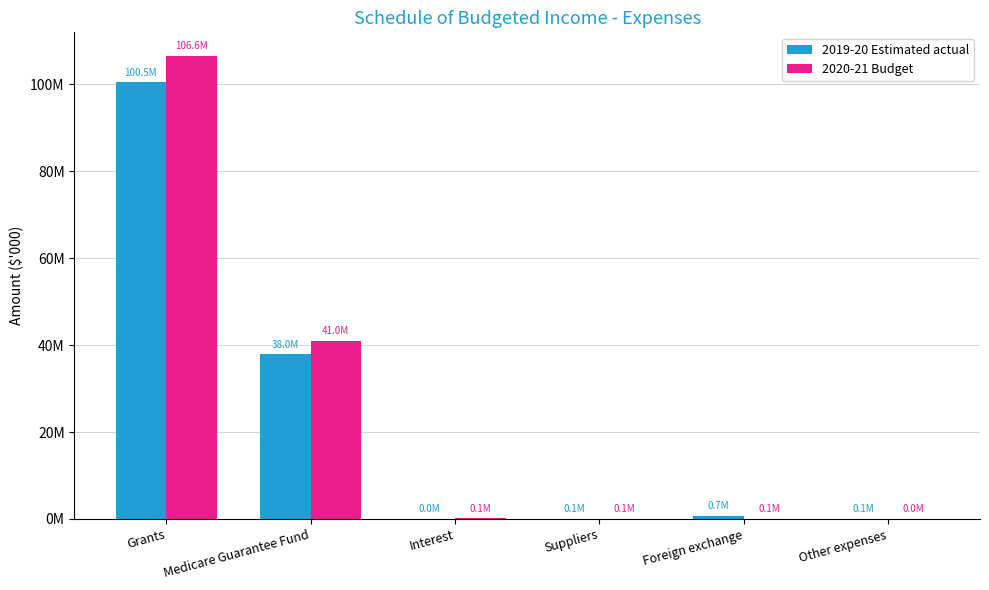

What value does the 2020-21 Budget series have at Suppliers, to the nearest 10?

67730